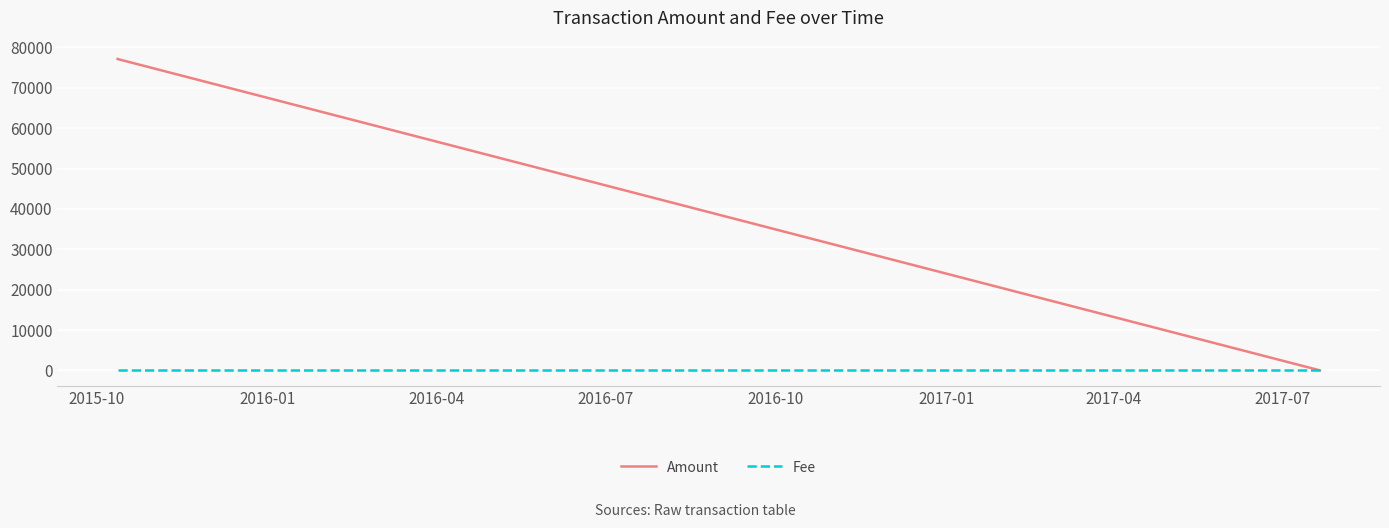

Which series has the largest range (max minus min)?

Amount